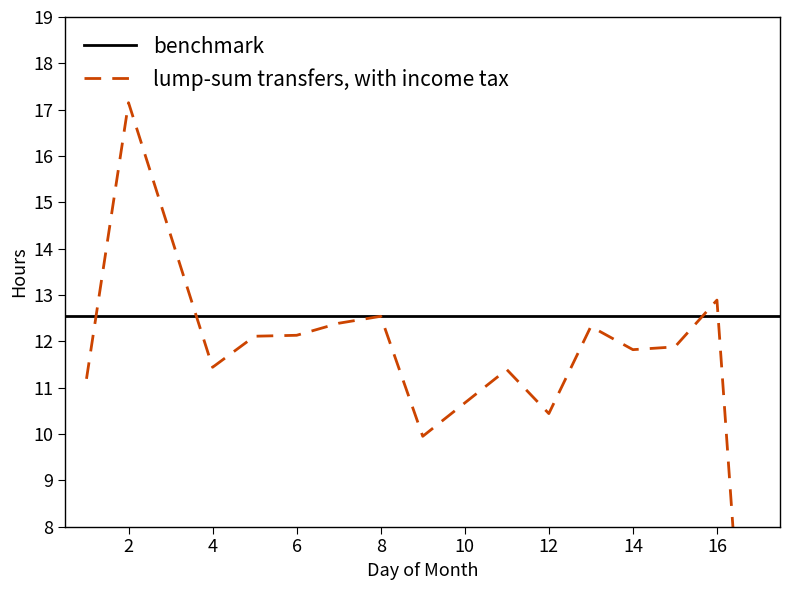

What is the change in value from 2 to 7?

-4.8